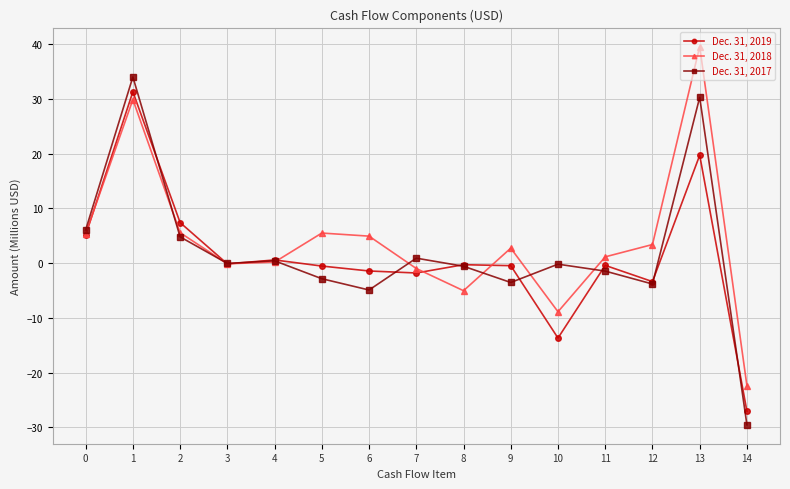

What is the maximum value shown in the chart?

39.6